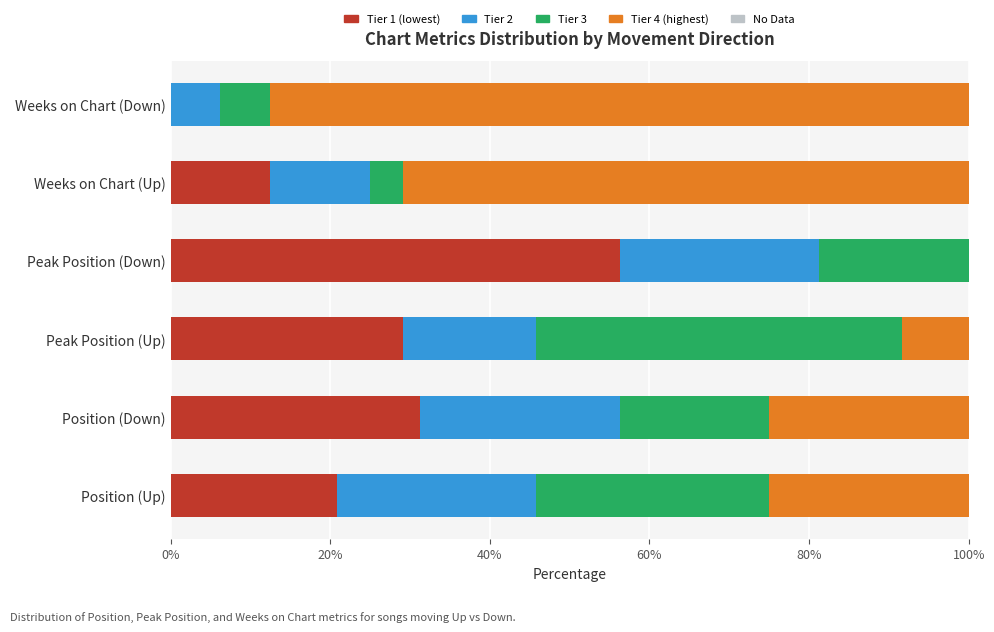

What is the total value across all series at Position (Up)?

100.0